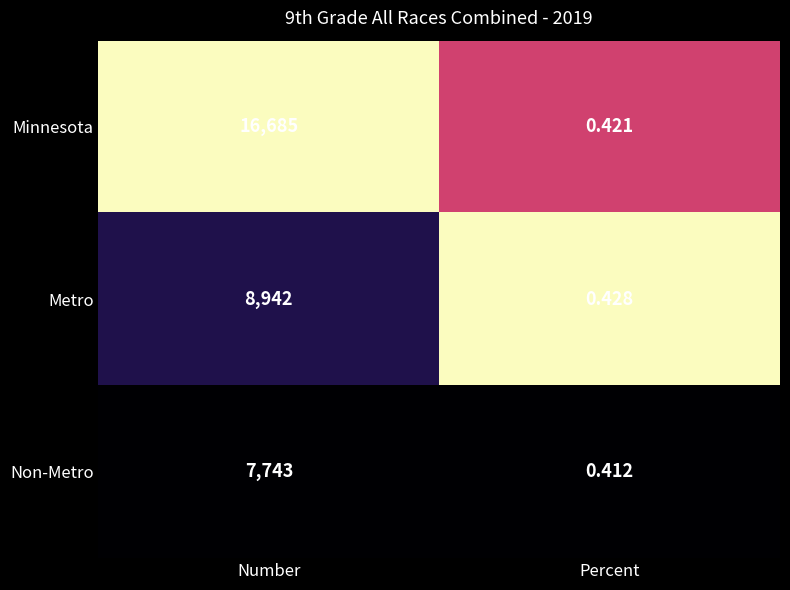

Which series has the widest spread of values?

Minnesota